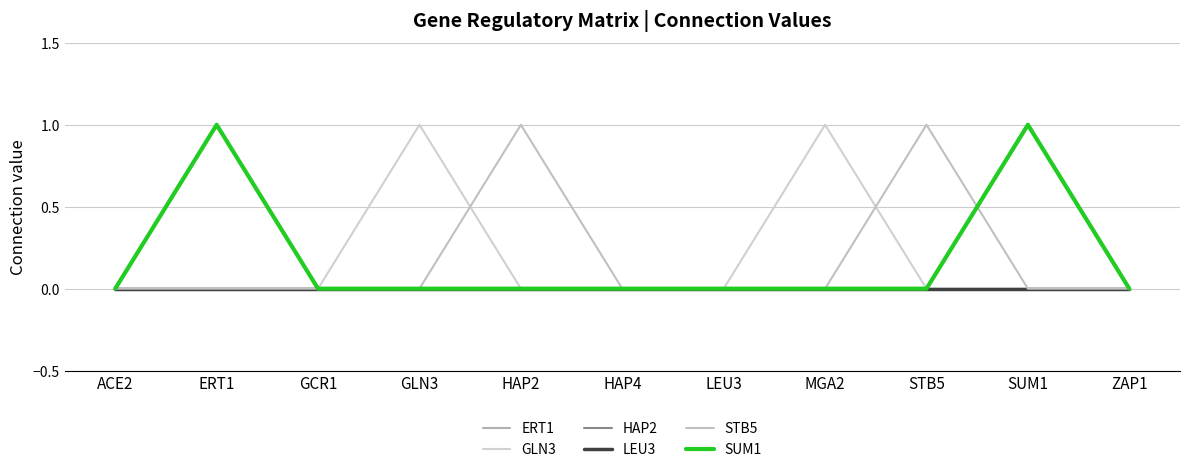

Which series changed the most between GLN3 and STB5?

GLN3